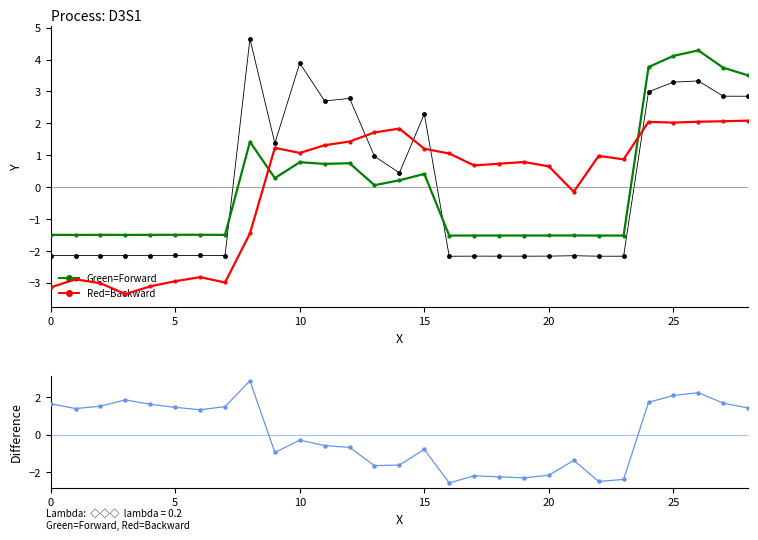

What is the minimum value shown in the chart?

-3.4